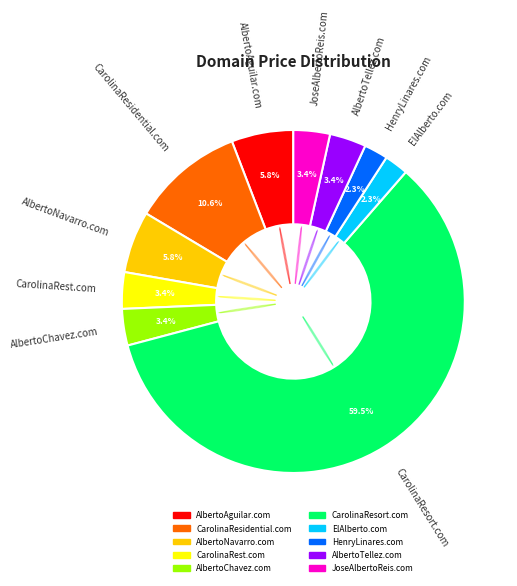

To the nearest percent, what is the difference between the largest and smallest slice percentages?

57%